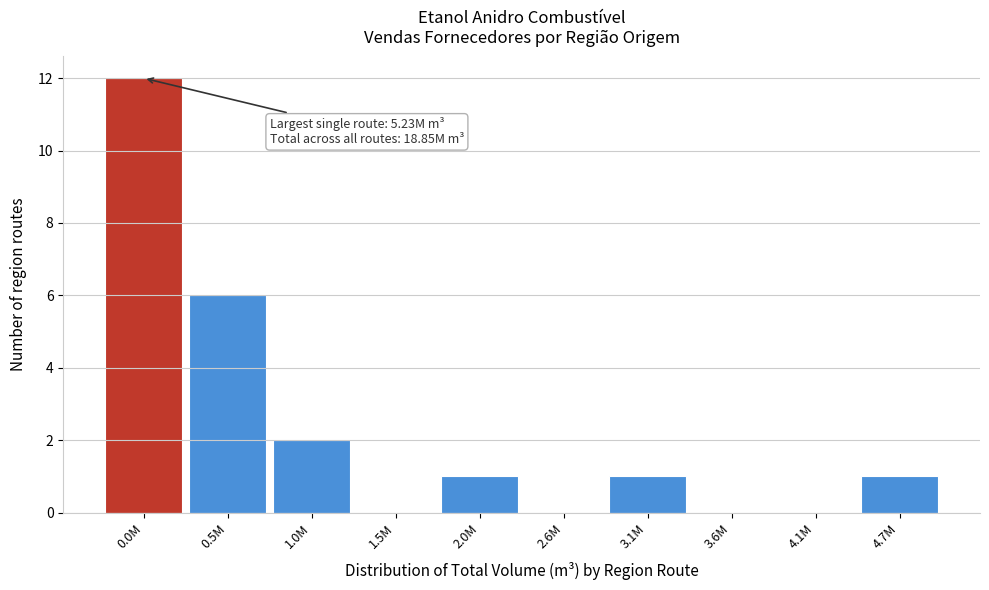

Reading left to right, extract all data points from this chart.

0.0M=12	0.5M=6	1.0M=2	1.5M=0	2.0M=1	2.6M=0	3.1M=1	3.6M=0	4.1M=0	4.7M=1